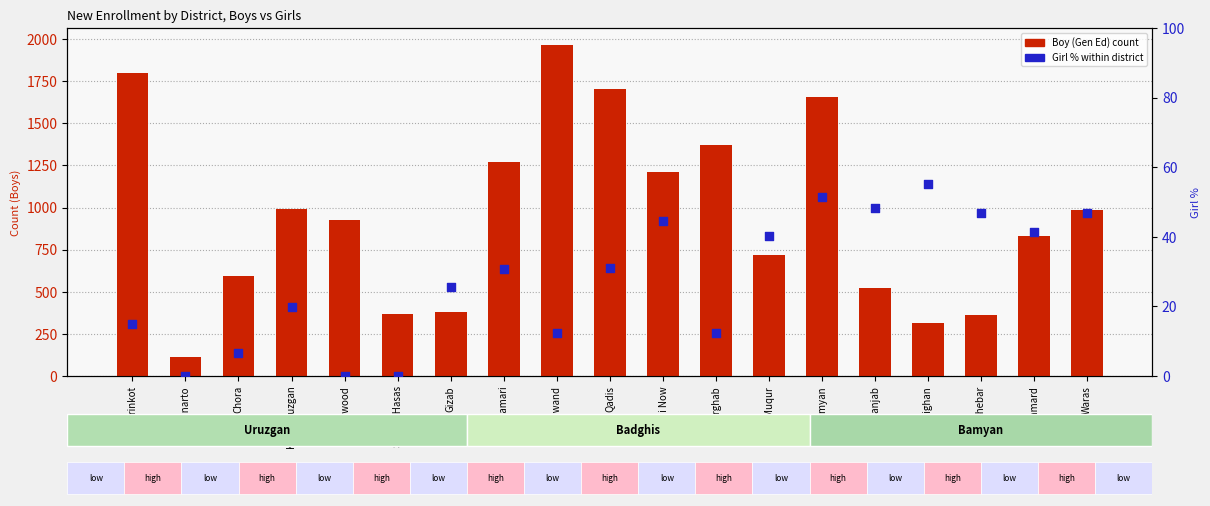

At which category is the sum across all series the highest?

Jawand